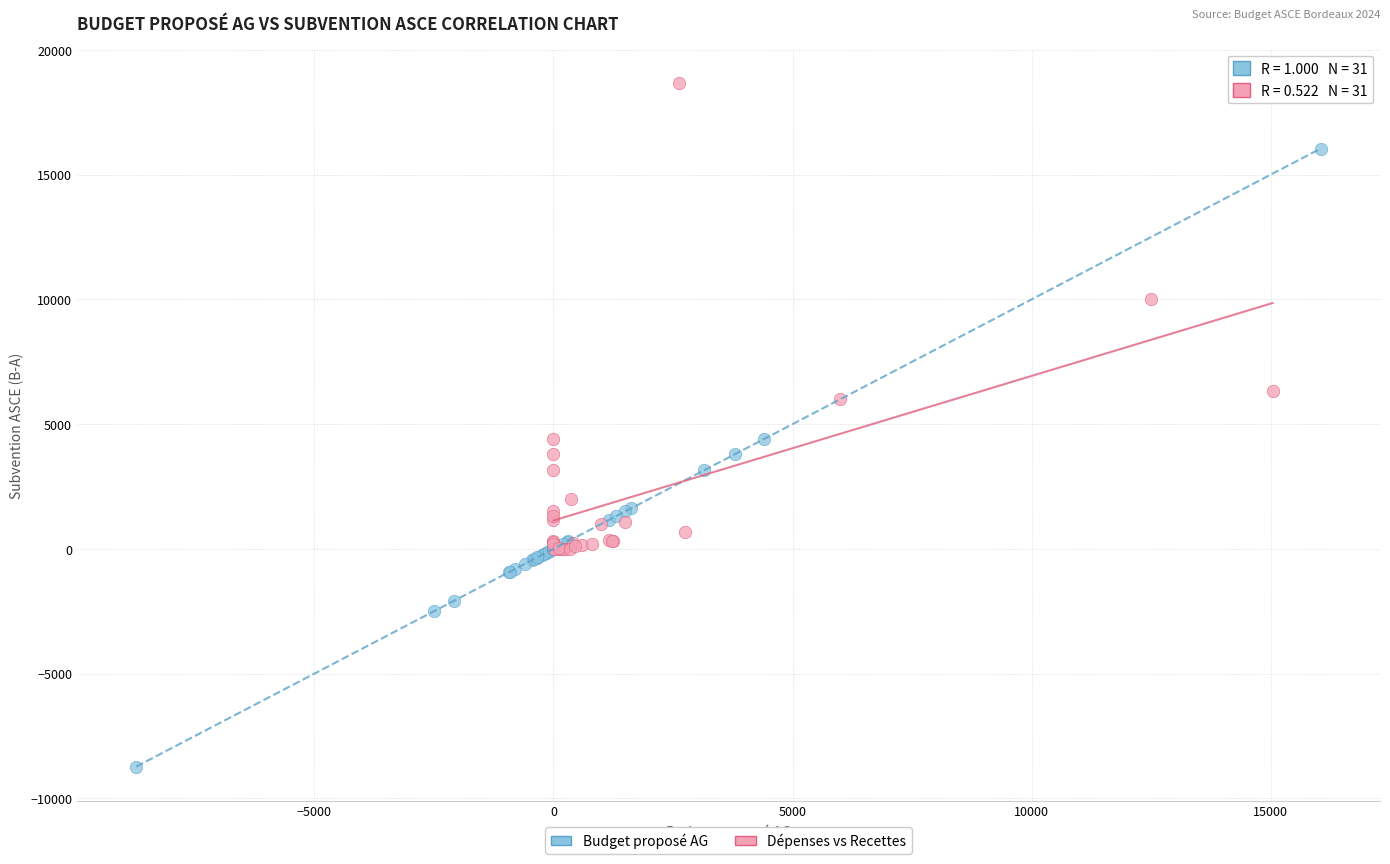

Which series reaches the maximum Y coordinate?

Dépenses vs Recettes